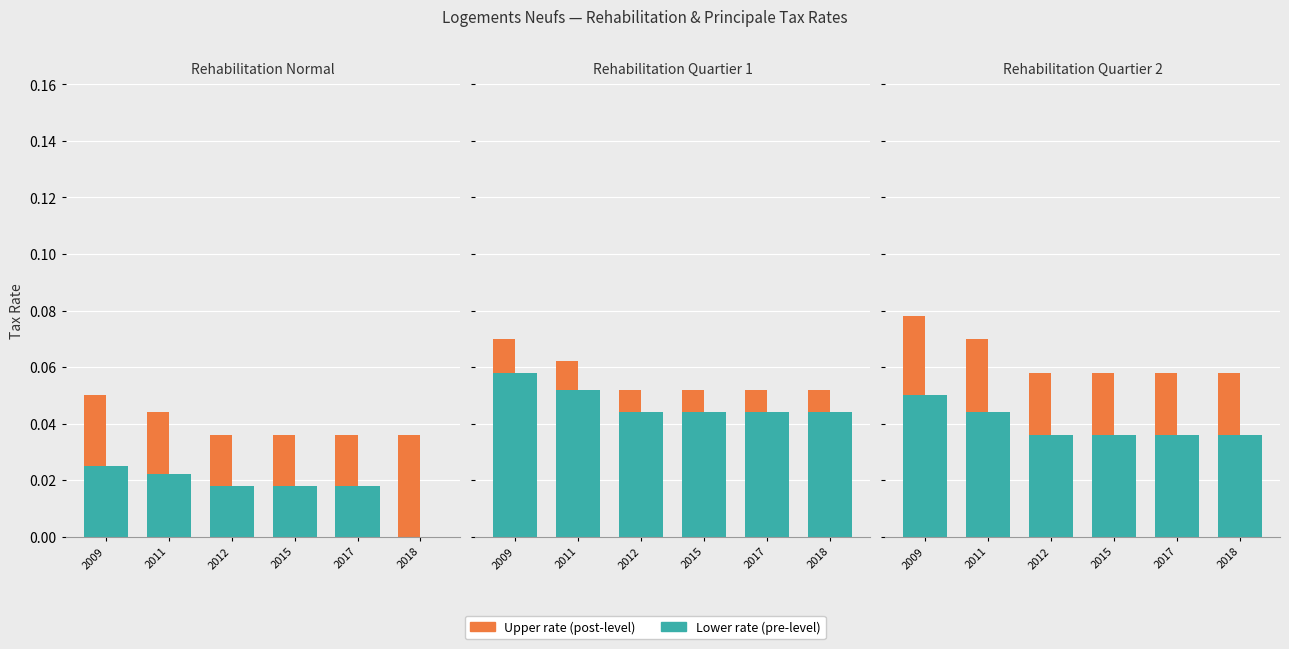

At which label is Lower rate (pre-level) closest to 0?

2012